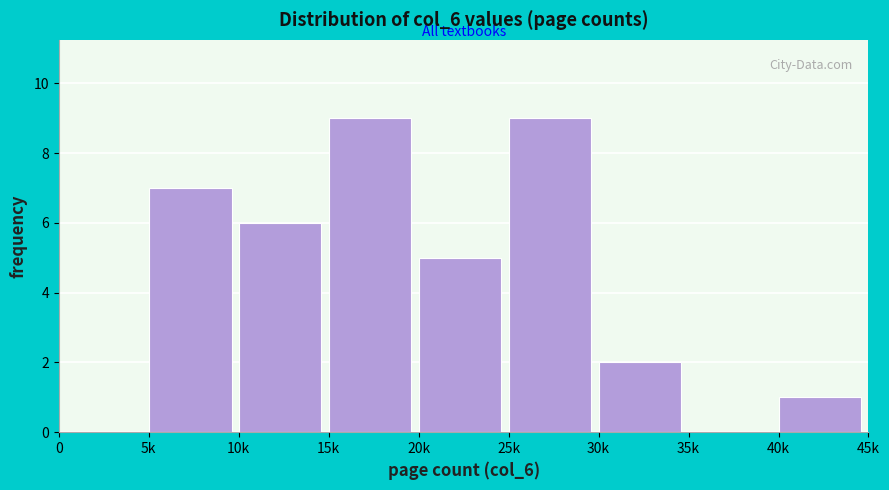

Reading right to left, what are all the values shown in this chart?

40k=1	35k=0	30k=2	25k=9	20k=5	15k=9	10k=6	5k=7	0=0